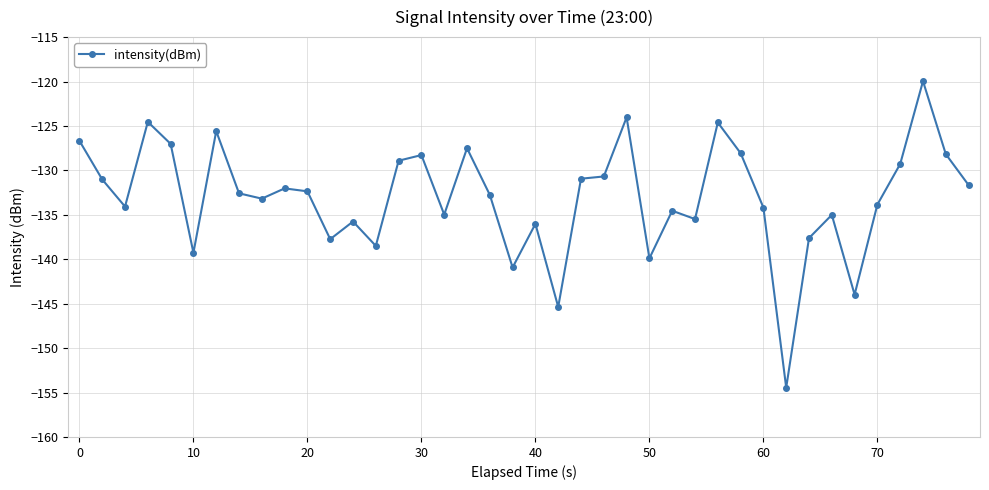

True or false: the data has more than 2 interior local peaks.

True